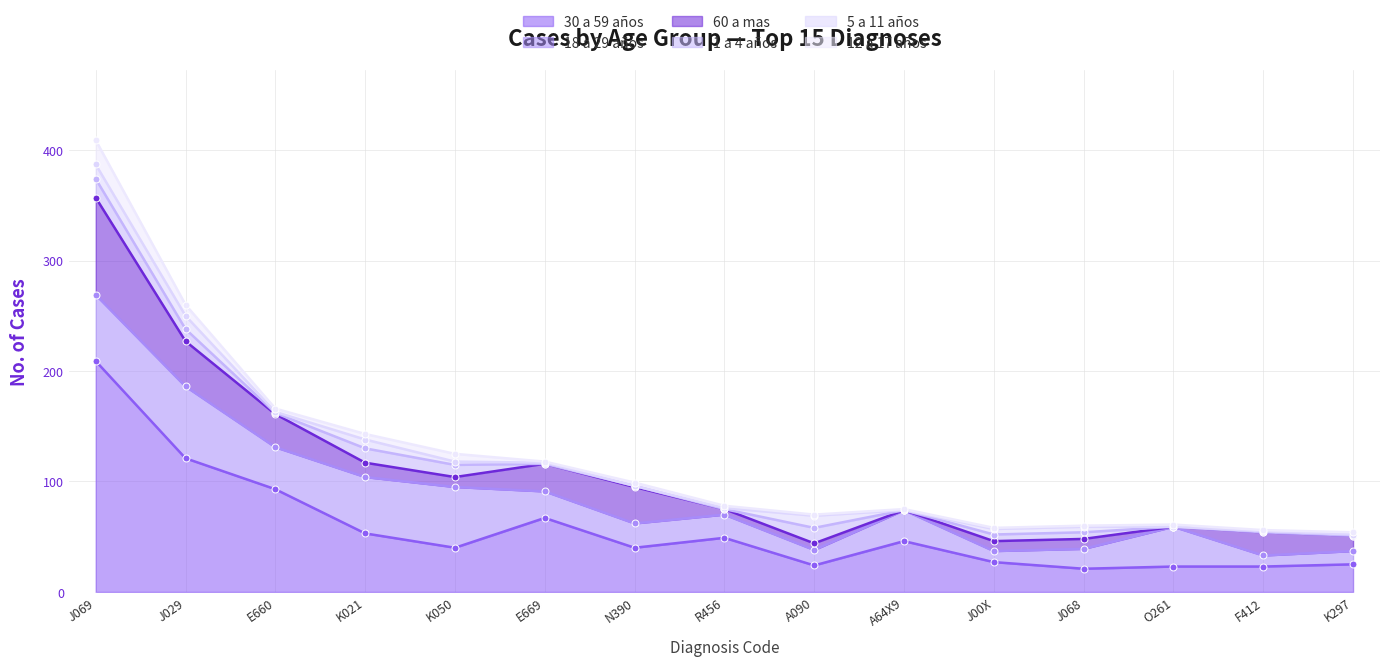

Which category has the lowest value in the 1 a 4 años series?

E669